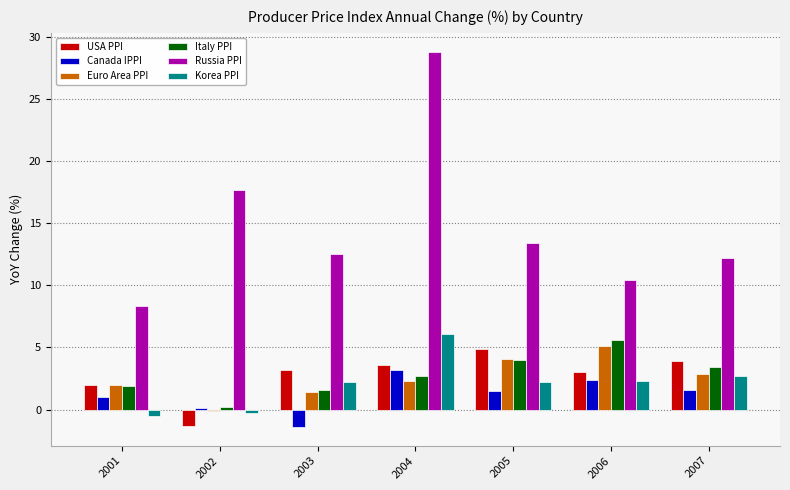

At which label does Canada IPPI reach its minimum?

2003